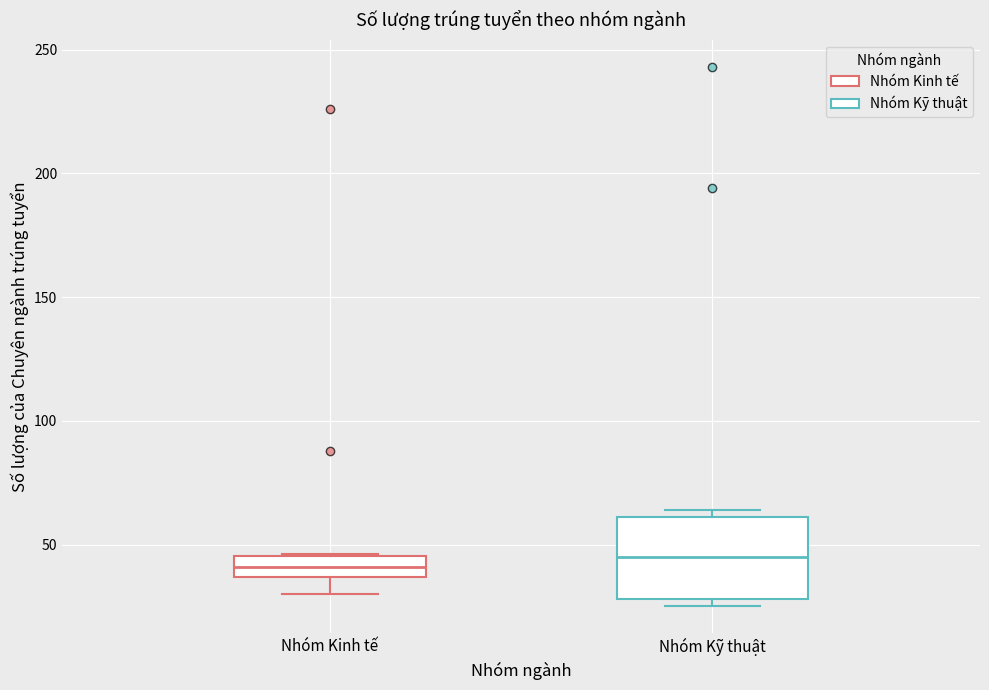

Where is the lower edge of the box for Nhóm Kinh tế on the y-axis? The values are not printed on the chart, so give them approximately, as read against the axis.

35